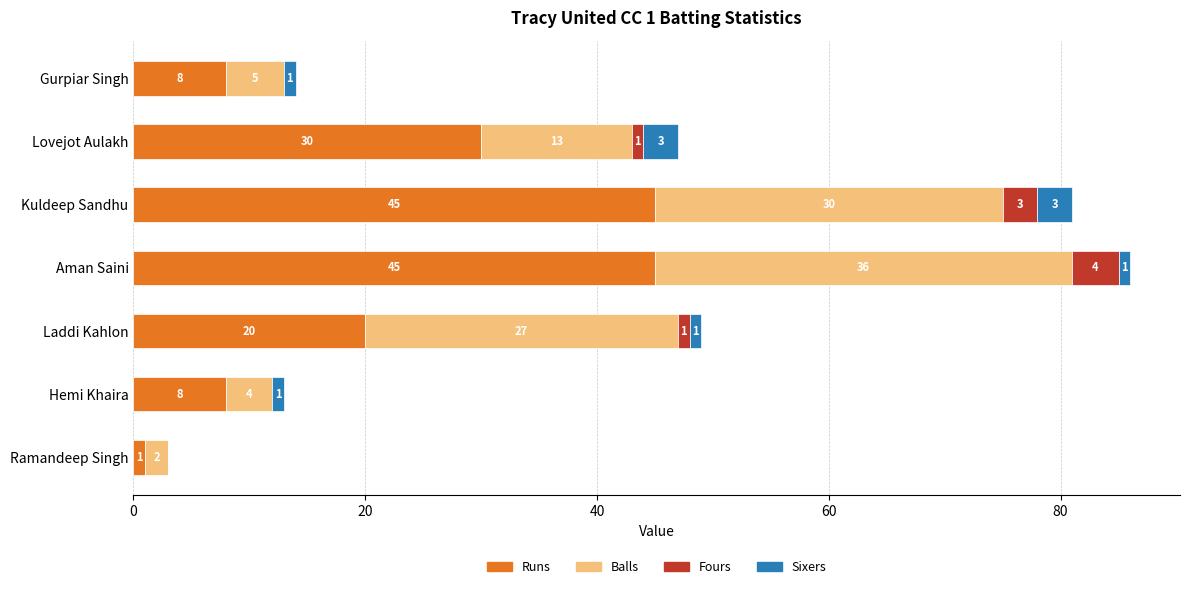

True or false: Runs has a value of 45 at Kuldeep Sandhu.

True